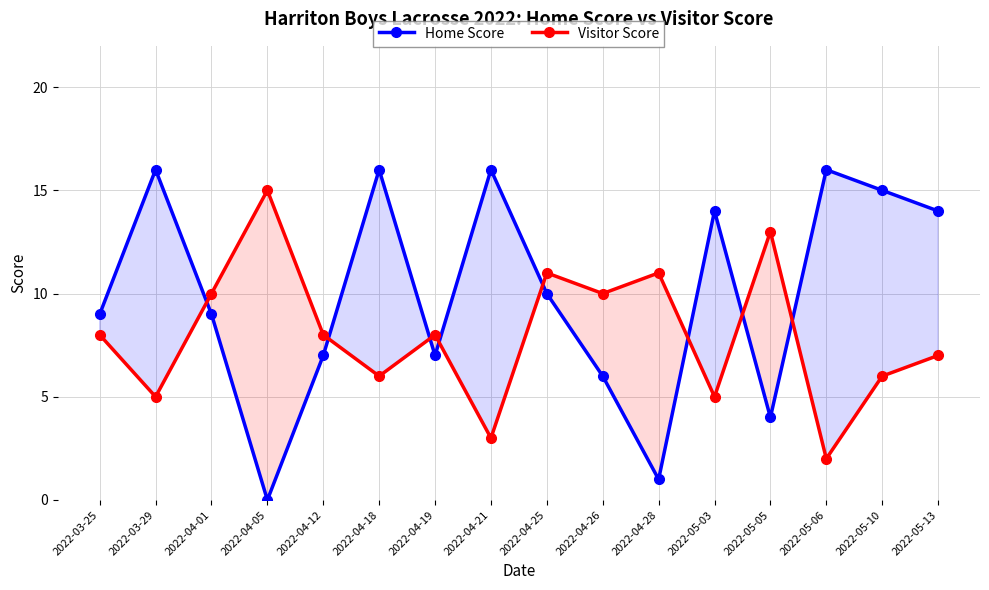

At how many categories does at least one series exceed 12?

9